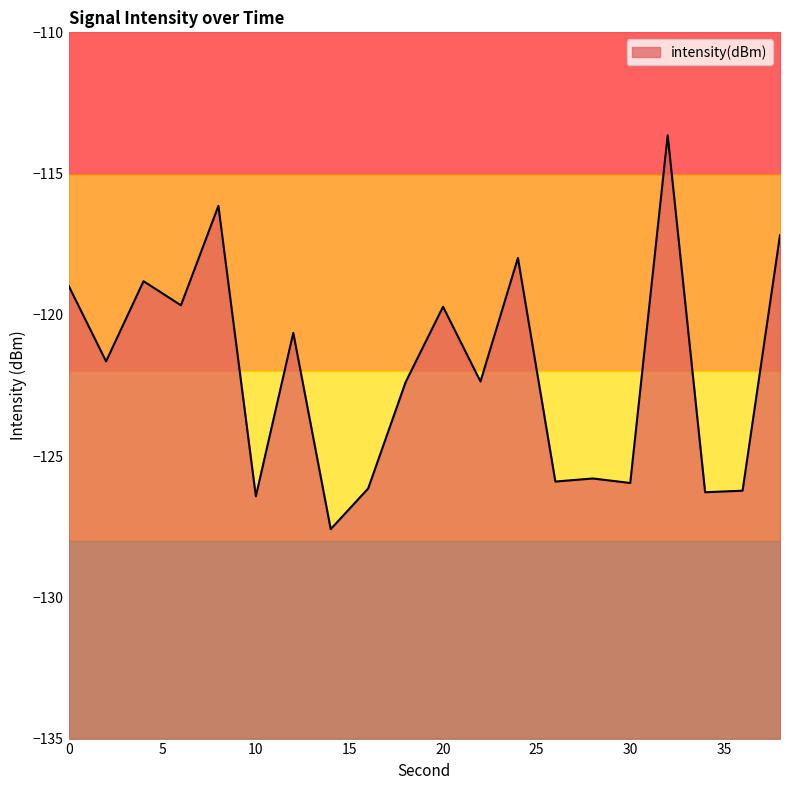

What value does the data have at 30?

-126.0